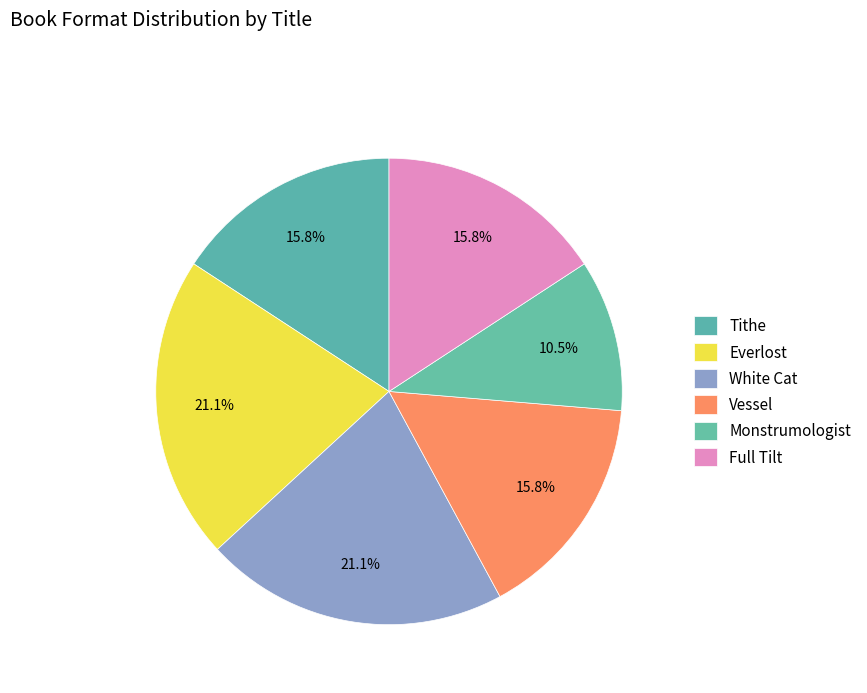

How many segments does this pie chart have?

6